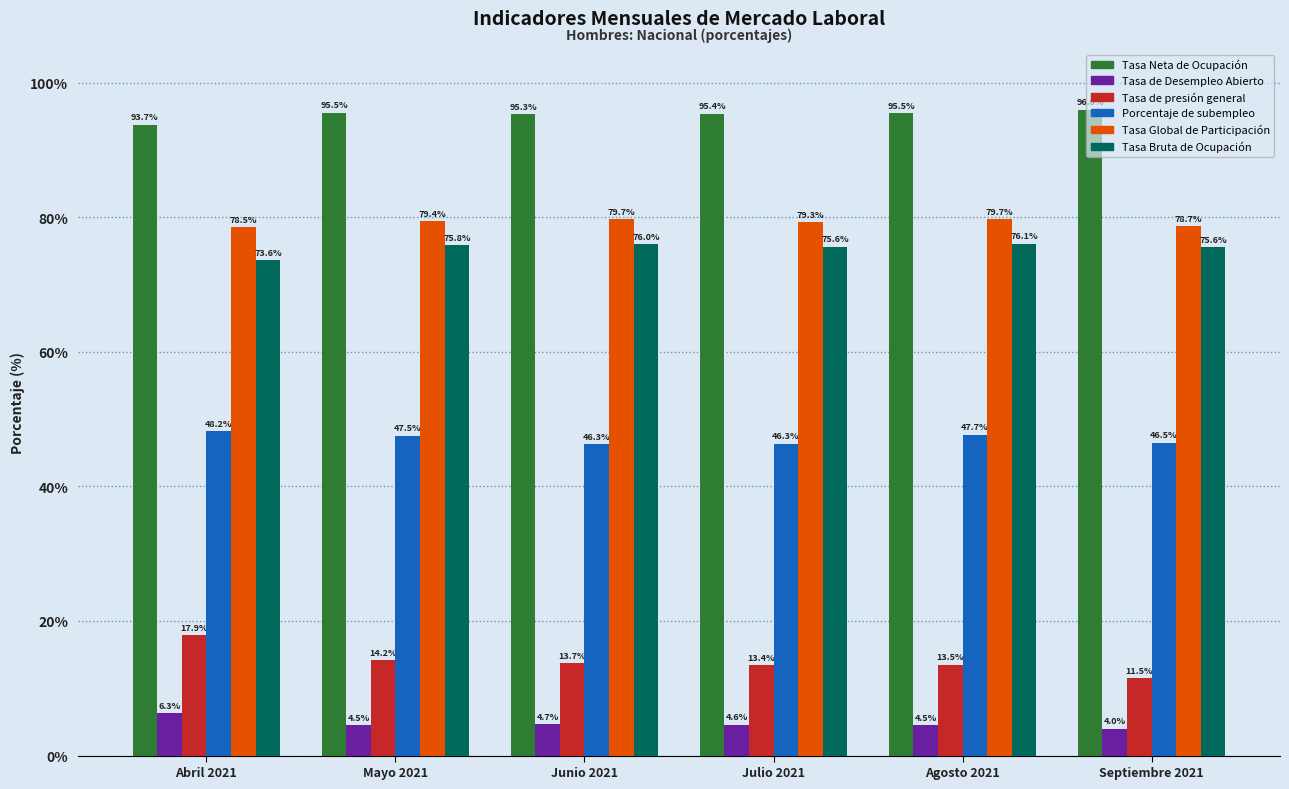

What value does the Tasa de Desempleo Abierto series have at Agosto 2021?

4.5